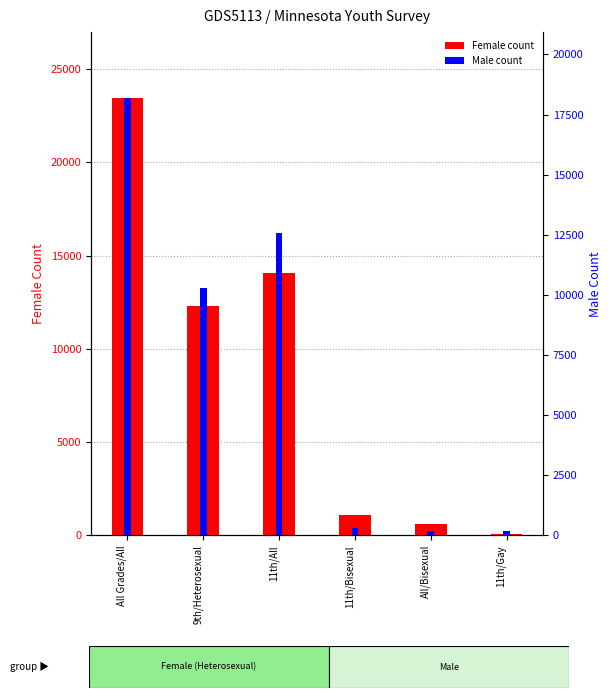

The value of Female count at All Grades/All is 37375.2. True or false?

False